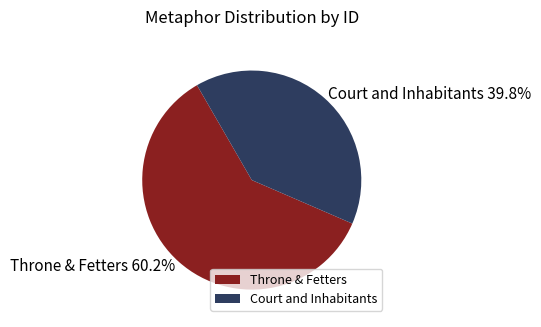

Is there any slice that represents more than half of the pie?

Yes